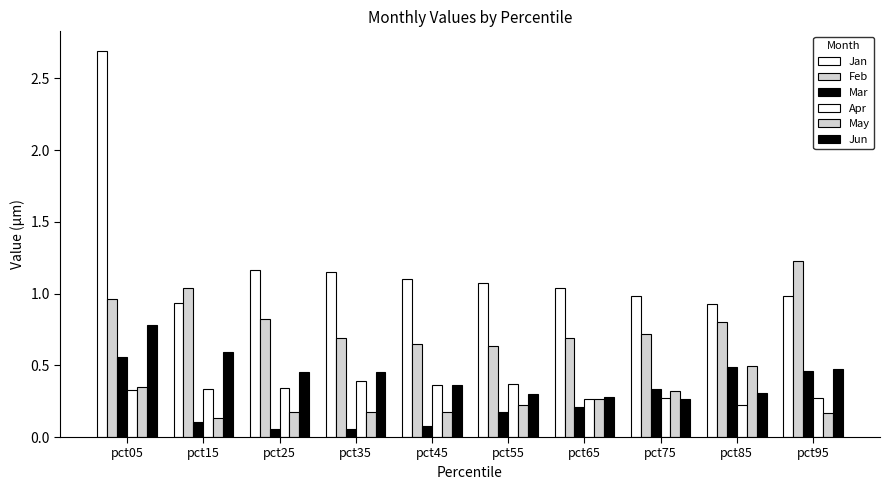

How many bars are there in each group?

6